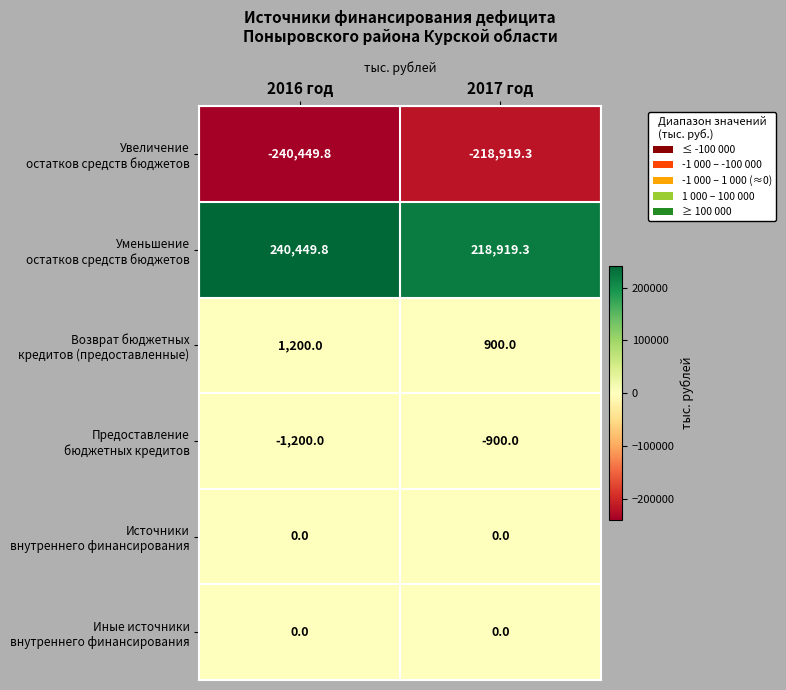

What is the spread (max minus min) of values at 2017 год?

437838.6